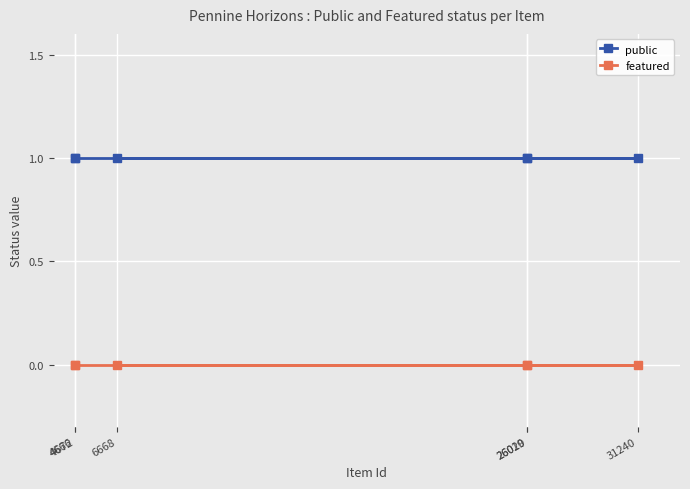

True or false: public and featured cross at least once.

False